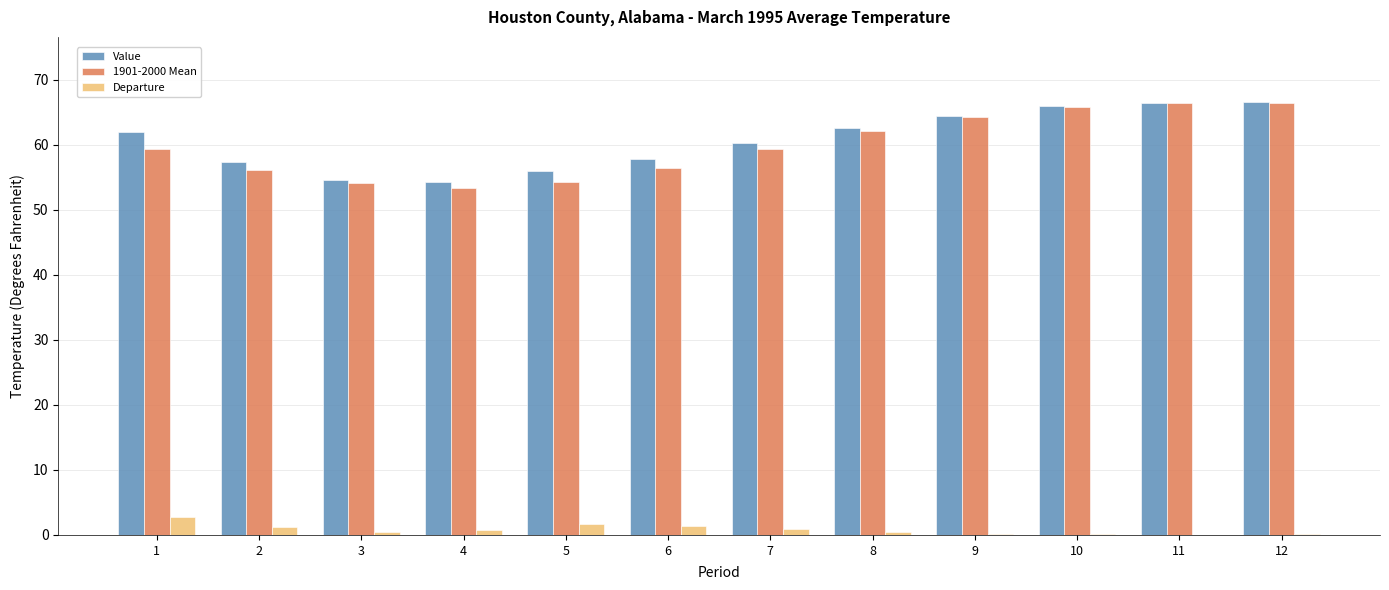

What is the sum of the 1901-2000 Mean values at 1 and 12?

125.8